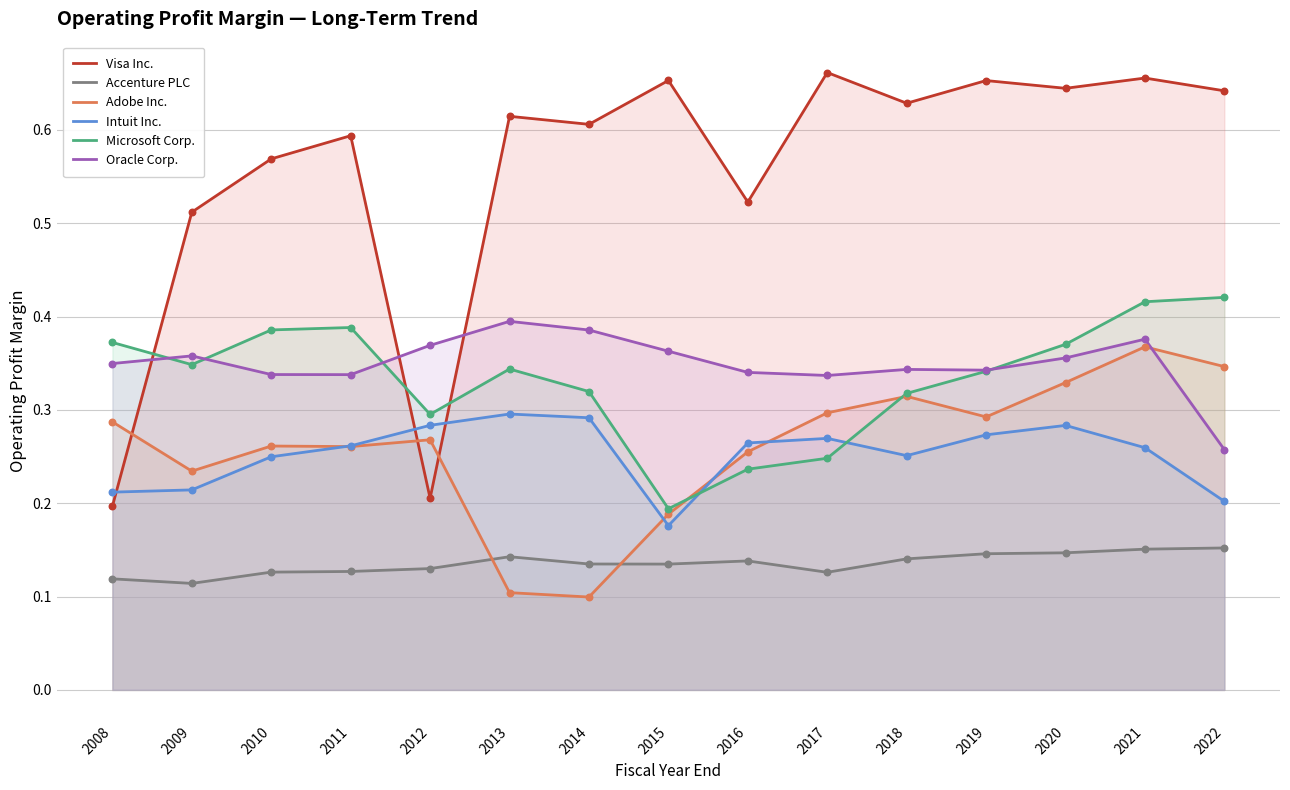

Which series contains the lowest Y value?

Adobe Inc.